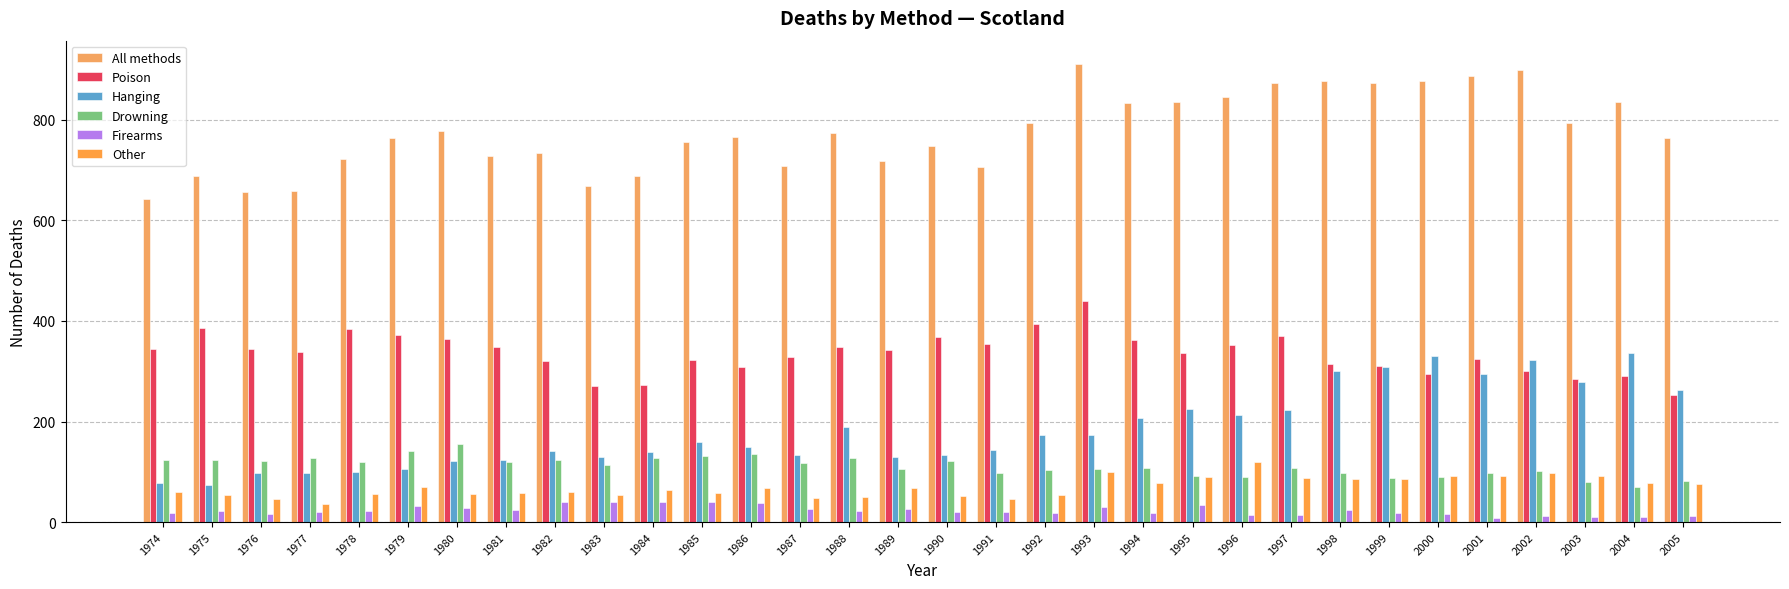

Reading right to left, what are all the values shown in this chart?

All methods: 763	835	794	899	887	878	874	878	874	846	836	834	912	793	706	749	718	774	708	765	756	688	669	735	728	777	764	723	659	657	688	642
Poison: 253	290	284	301	325	294	311	314	371	353	337	362	439	394	355	369	342	349	329	308	323	273	271	320	349	365	372	385	338	345	387	344
Hanging: 263	336	278	322	295	330	308	301	223	212	224	207	174	174	144	134	129	189	133	150	159	139	130	142	123	121	105	99	97	98	74	77
Drowning: 82	70	79	101	98	89	88	98	108	90	92	107	105	103	98	122	105	128	118	136	132	127	114	124	120	156	141	119	127	121	124	123
Firearms: 12	11	10	12	9	16	18	24	15	15	34	19	29	18	20	20	25	22	26	38	40	39	40	40	24	28	32	22	21	16	22	19
Other: 75	78	91	97	91	91	85	86	87	119	90	78	99	54	45	52	68	50	47	67	58	63	54	59	57	55	69	55	36	45	53	59